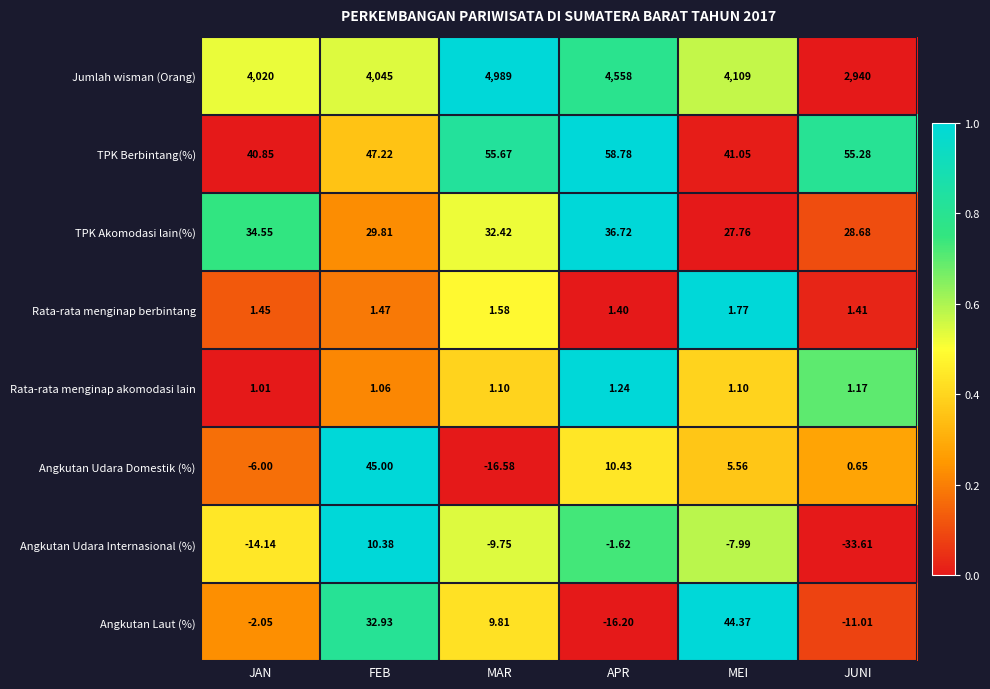

Rank the series at APR from lowest to highest value.

Angkutan Laut (%), Angkutan Udara Internasional (%), Rata-rata menginap akomodasi lain, Rata-rata menginap berbintang, Angkutan Udara Domestik (%), TPK Akomodasi lain(%), TPK Berbintang(%), Jumlah wisman (Orang)